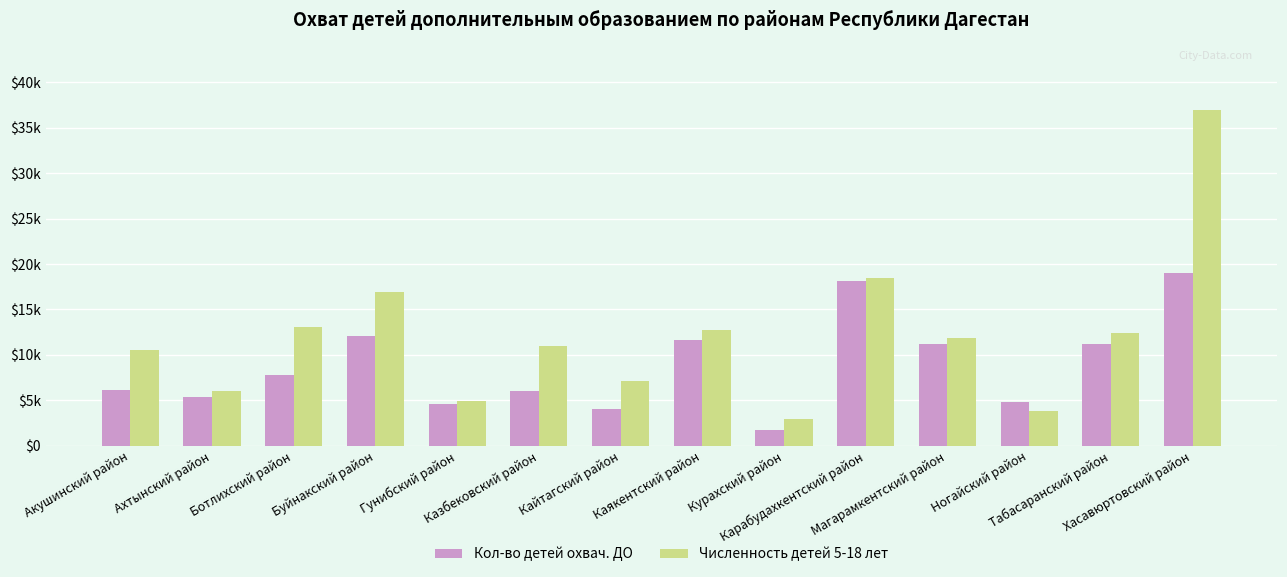

What is the value of the Кол-во детей охвач. ДО bar at the 2nd from the left?

5360